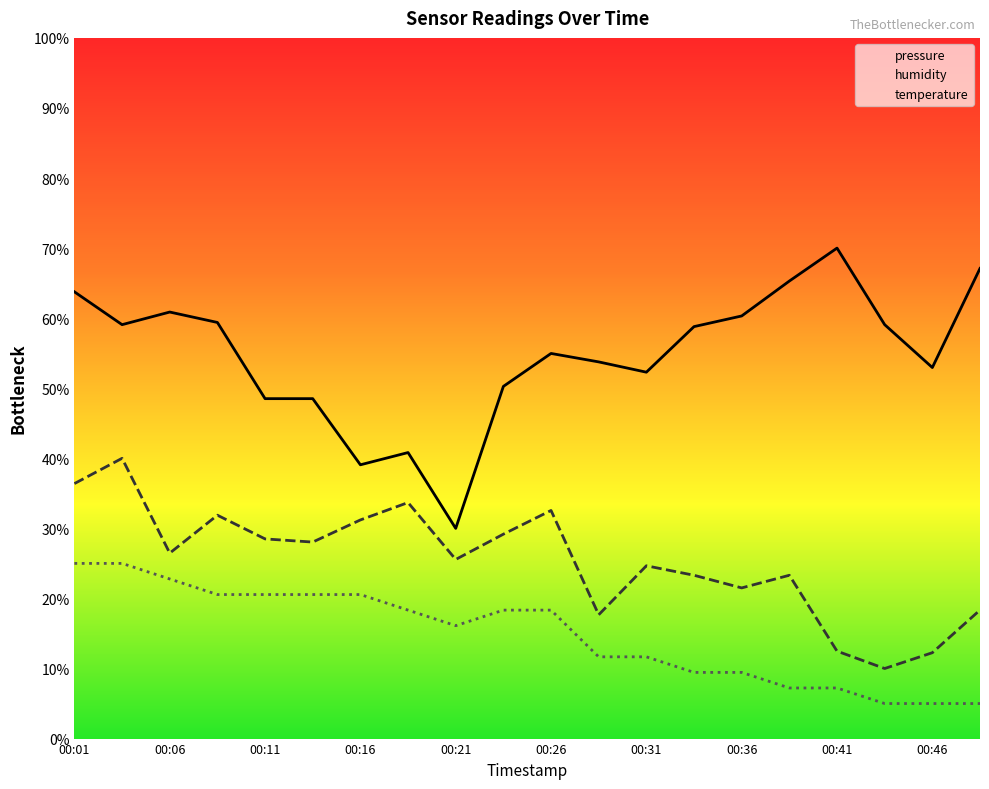

Rank the series by their average value, from lowest to highest.

temperature, humidity, pressure